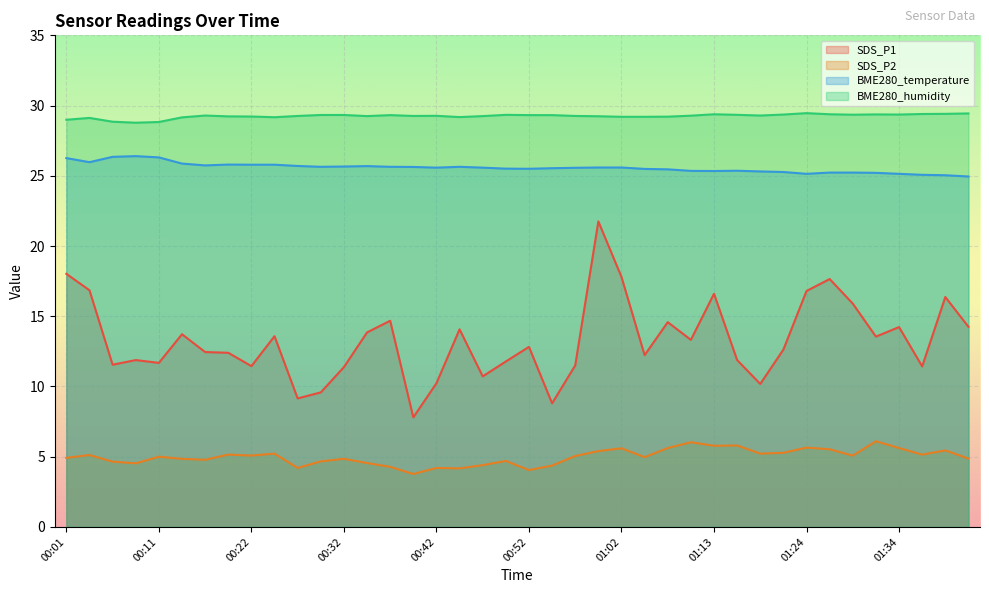

What is the sum of the BME280_humidity values at 01:08 and 01:29?

58.6